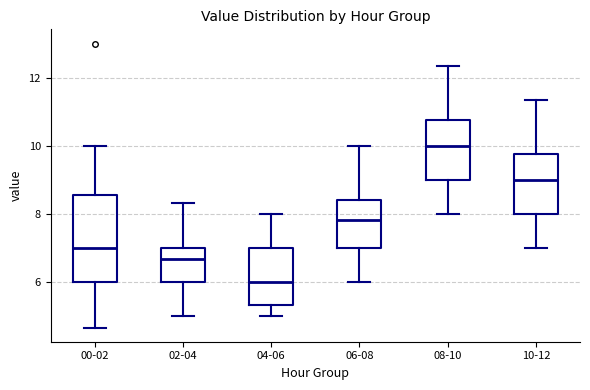

Which box's median line is the lowest?

04-06